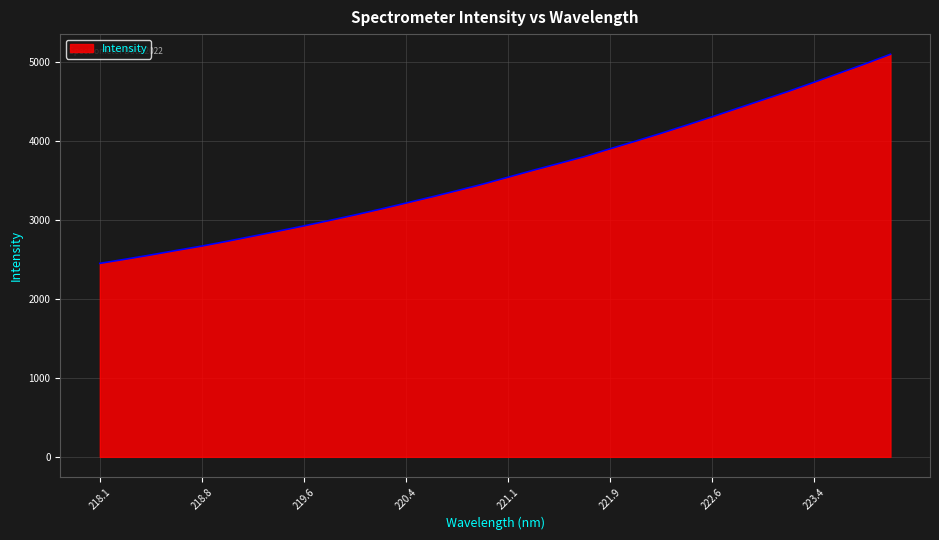

What is the difference between the maximum and minimum values?

2651.3